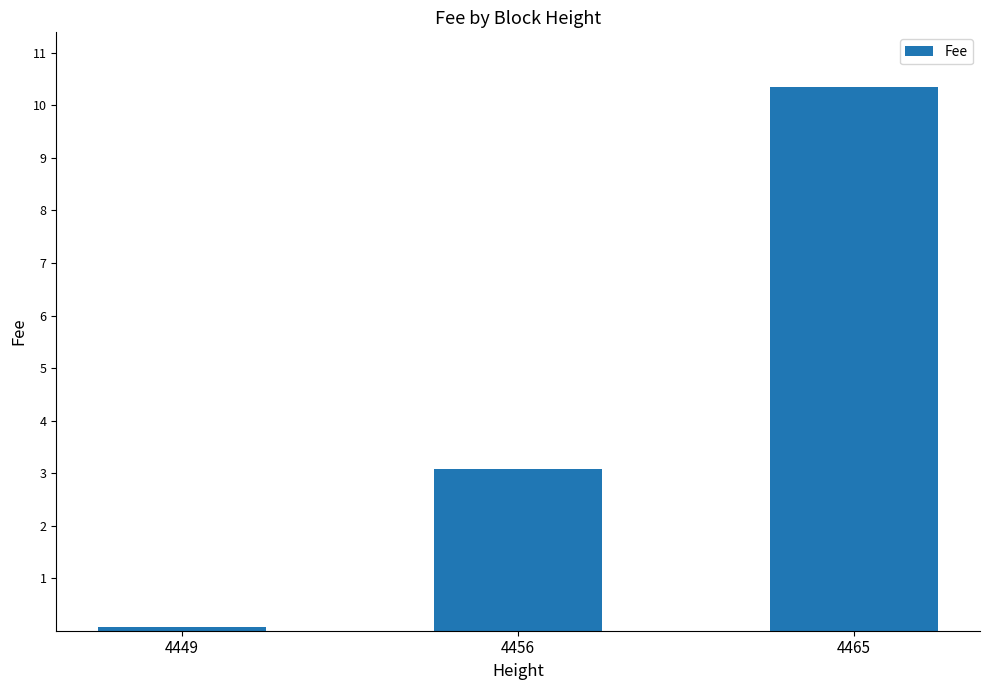

Is it true that the value at 4465 is 10.4?

True